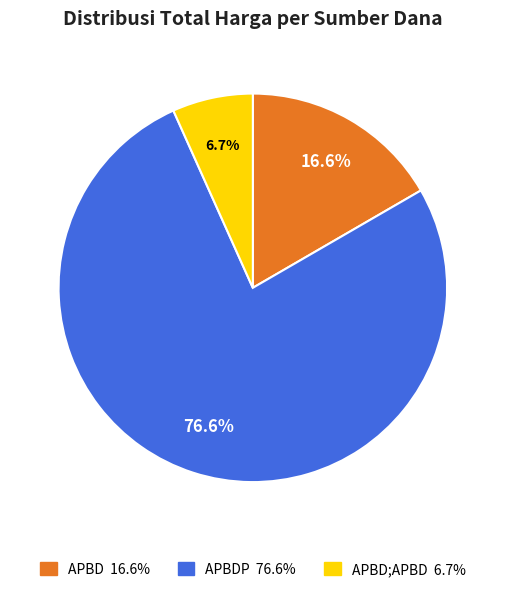

Is there a majority slice in this chart?

Yes